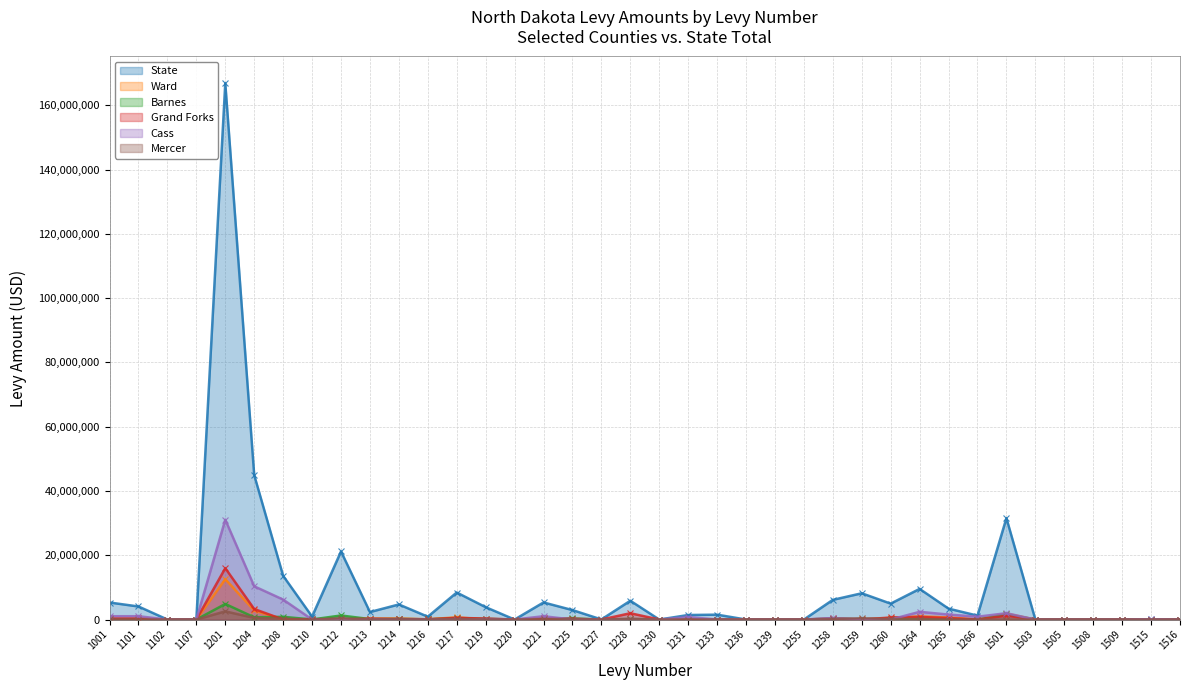

Does the chart have visible grid lines?

Yes